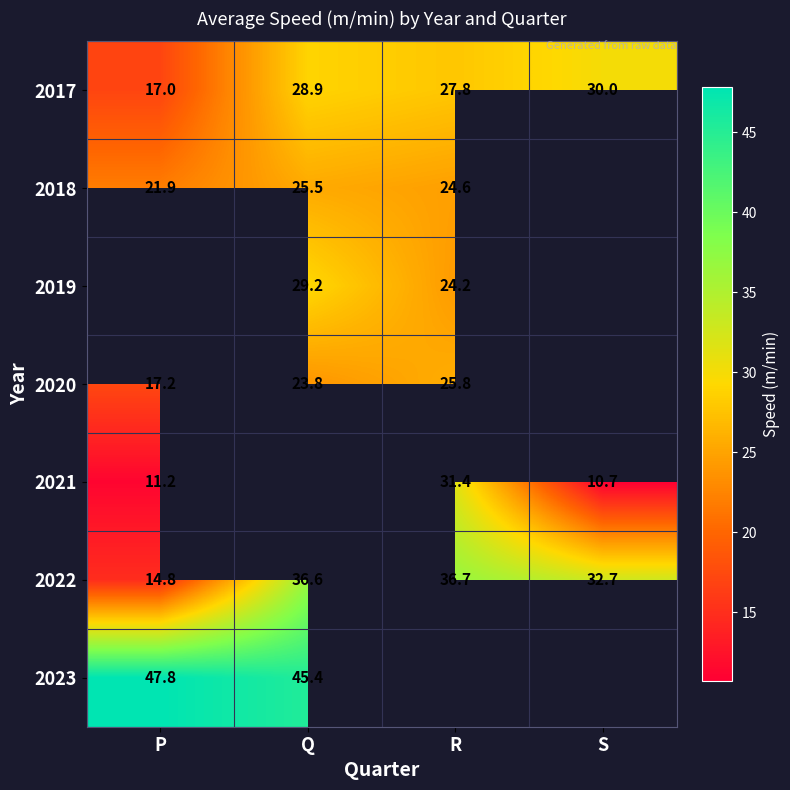

What is the spread (max minus min) of values at P?

36.6